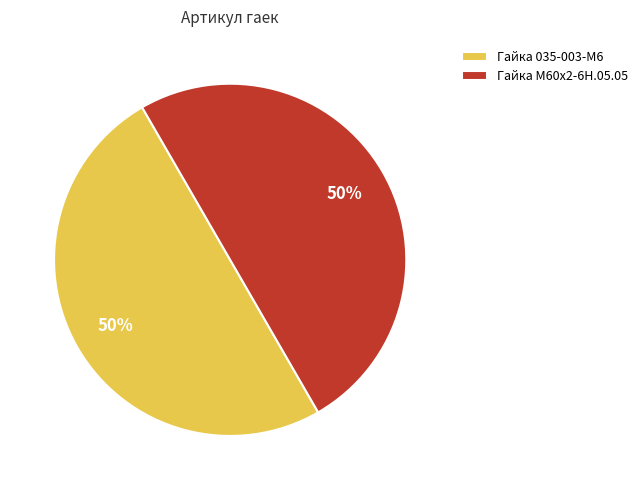

Is it true that Гайка М60х2-6Н.05.05 is 50% of the pie?

True